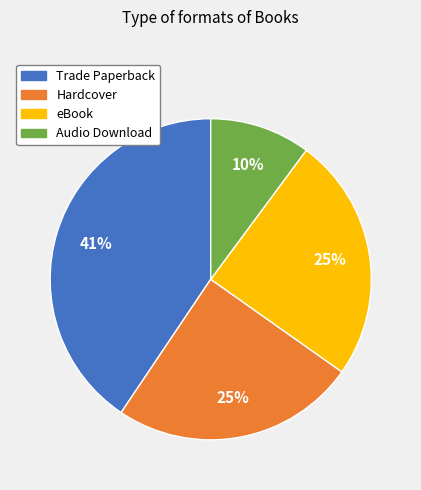

To the nearest percent, what is the combined percentage of Hardcover and Trade Paperback?

65%